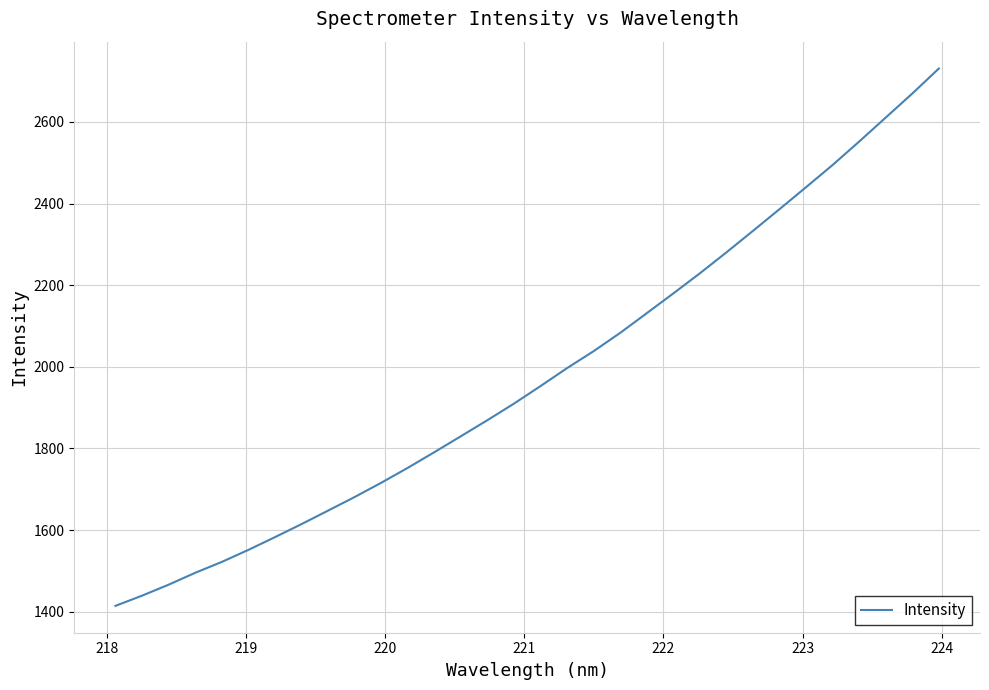

True or false: there are more than 1 points higher than both neighbors.

False